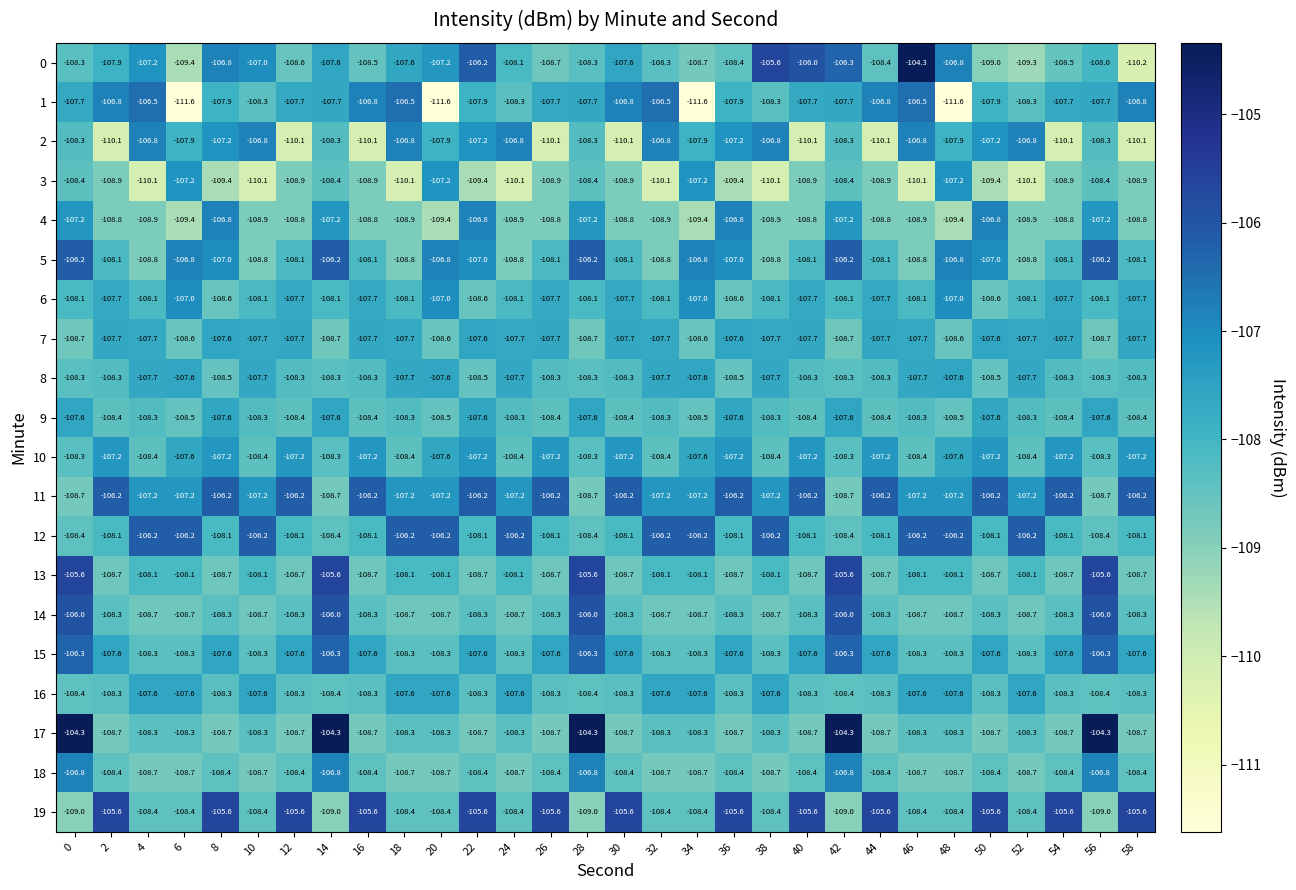

At which category is the sum across all series the highest?

42